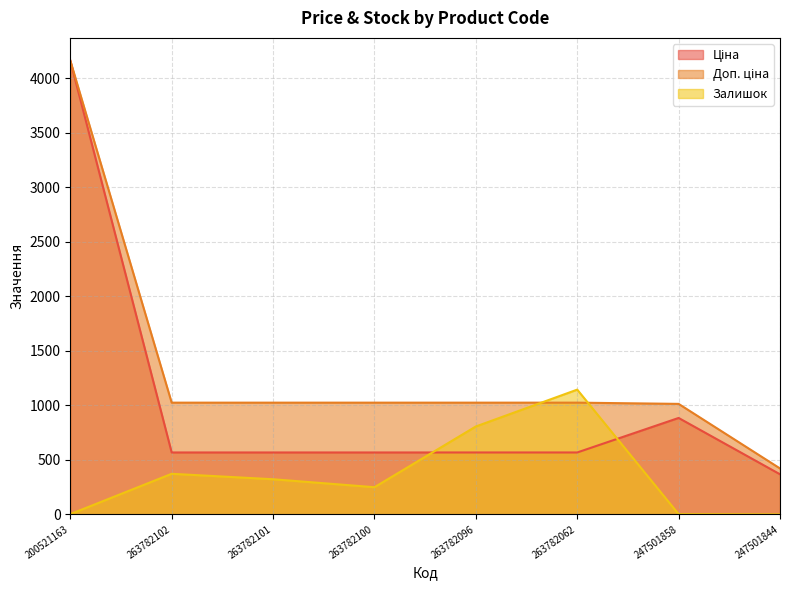

Reading right to left, extract all data points from this chart.

Ціна: 367.6	884.2	567.7	567.7	567.7	567.7	567.7	4161.8
Доп. ціна: 421.0	1013.2	1024.5	1024.5	1024.5	1024.5	1024.5	4162.0
Залишок: 0.0	2.0	1144.0	806.0	249.0	322.0	372.0	2.0